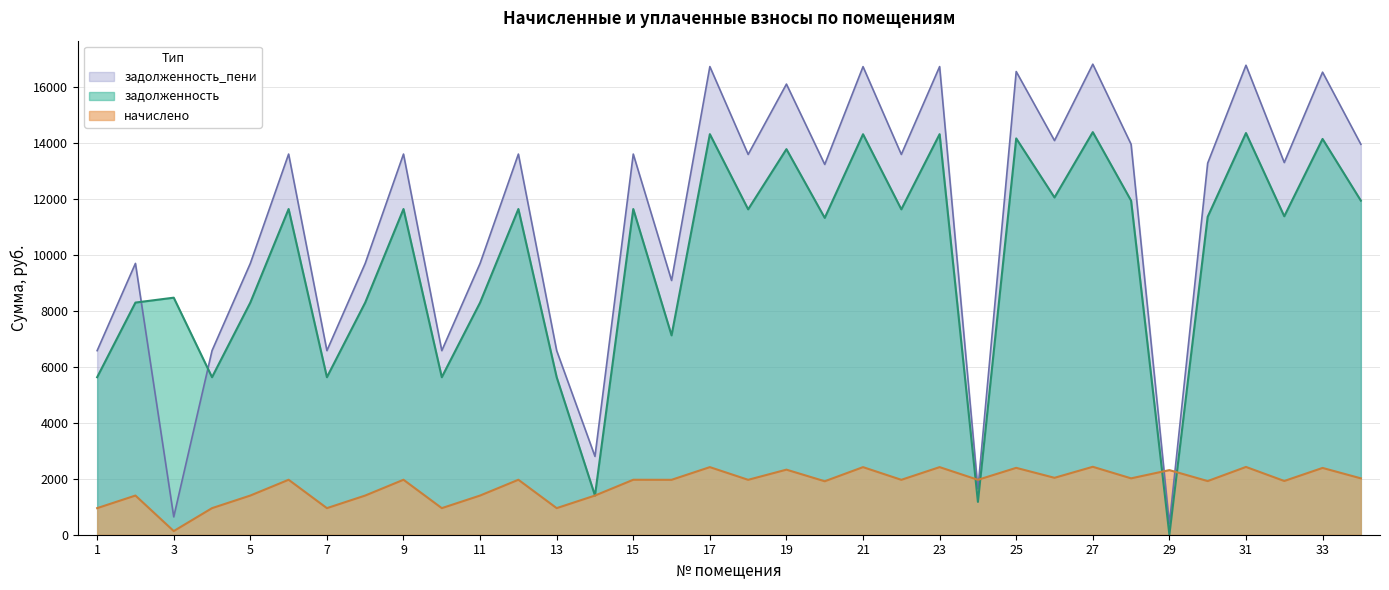

Where is задолженность_пени nearest to the value 8607?

16